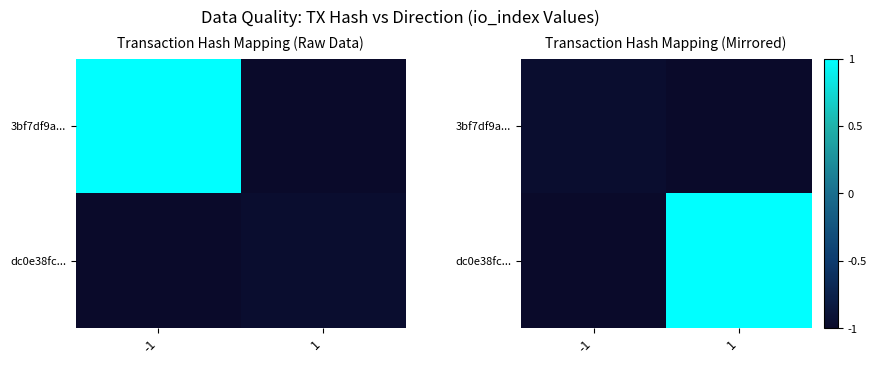

The value of dc0e38fc... at 1 is 1.4. True or false?

False